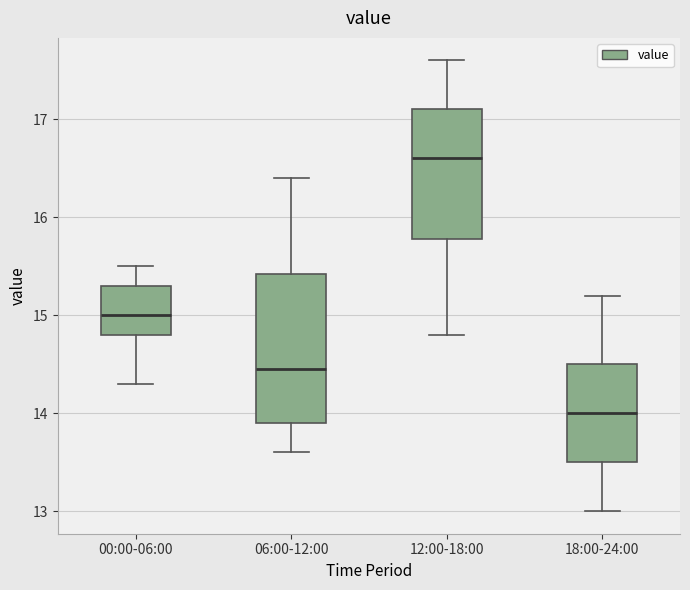

Reading left to right, transcribe this box plot: for each box, give where its median line is, the range the box spans, and where its two whiskers end, as read against the y-axis. The values are not printed on the chart, so give them approximately, as read against the axis.

00:00-06:00: median 15.0, box 14.8 to 15.3, whiskers 14.3 to 15.5
06:00-12:00: median 14.5, box 13.9 to 15.4, whiskers 13.6 to 16.4
12:00-18:00: median 16.6, box 15.8 to 17.1, whiskers 14.8 to 17.6
18:00-24:00: median 14.0, box 13.5 to 14.5, whiskers 13.0 to 15.2